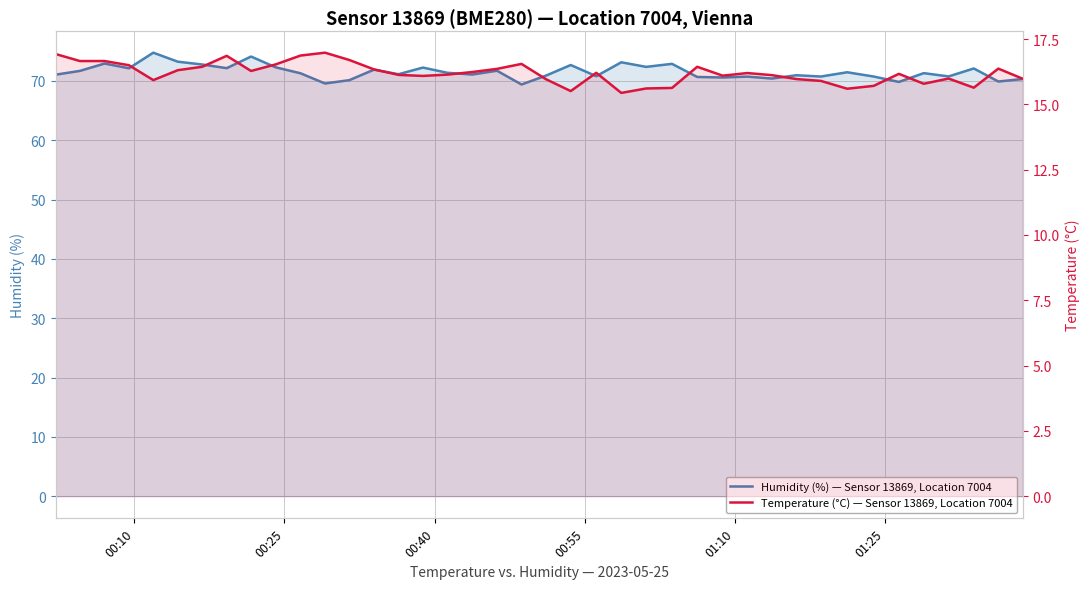

What is the minimum value for Humidity (%) — Sensor 13869, Location 7004?

69.4